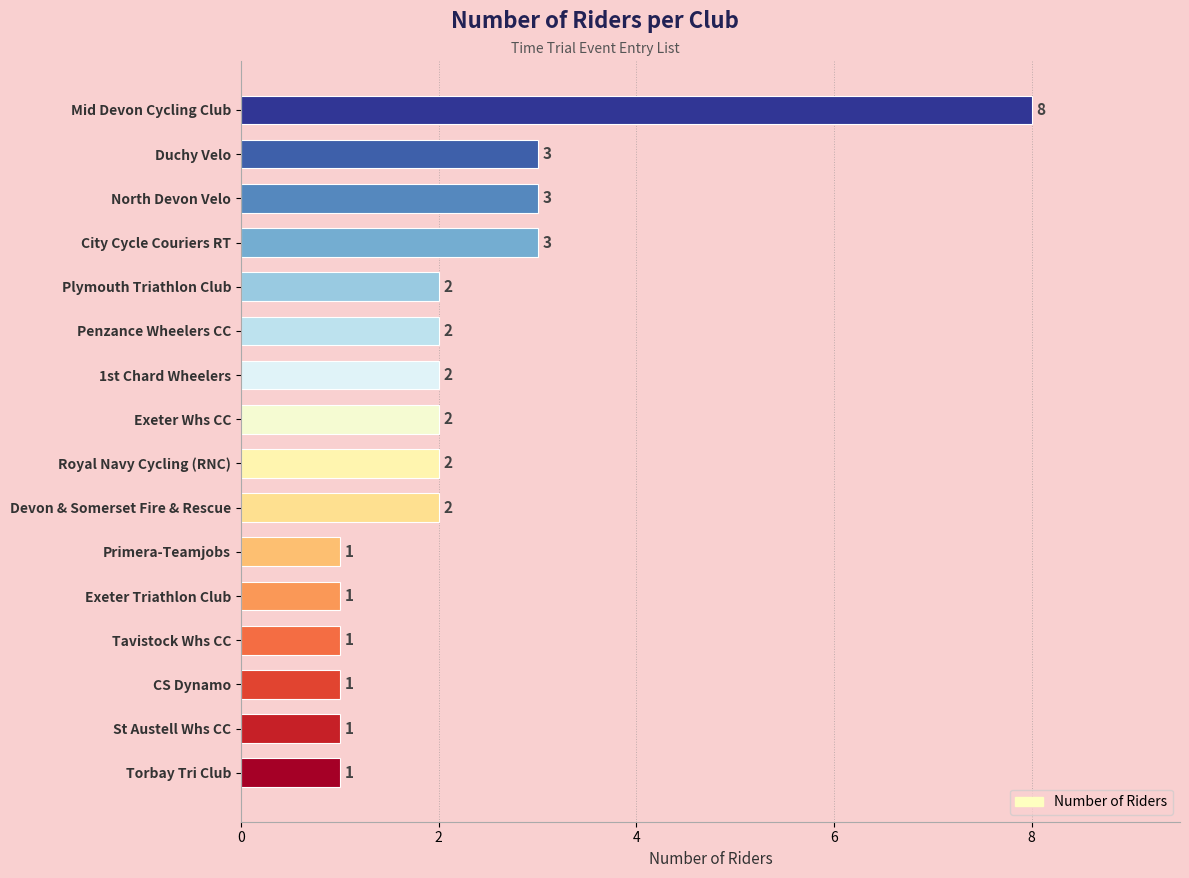

Reading top to bottom, list all the values displayed in this chart.

8	3	3	3	2	2	2	2	2	2	1	1	1	1	1	1